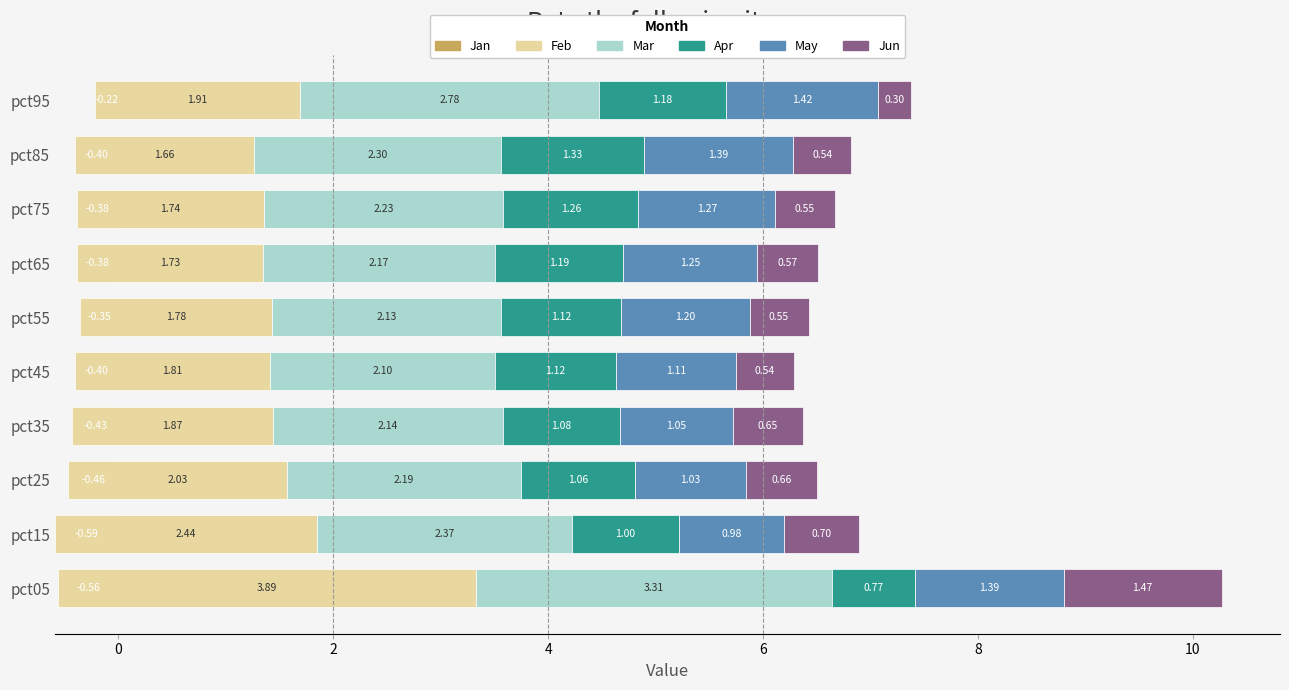

How many bars are there in total?

60